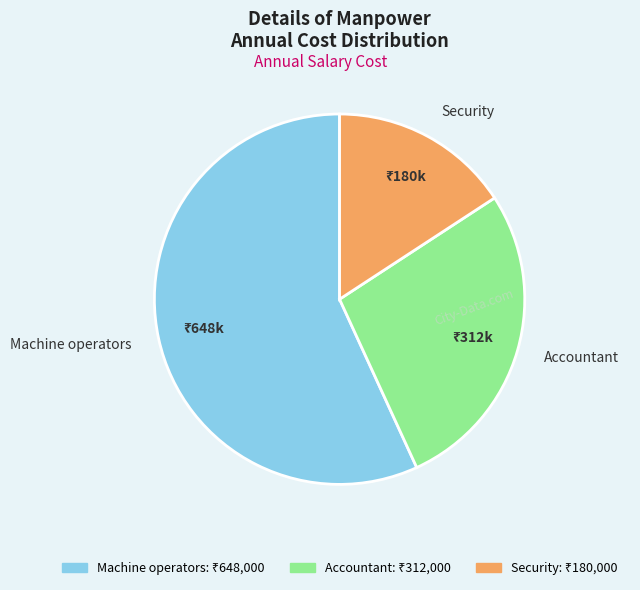

How many segments does this pie chart have?

3